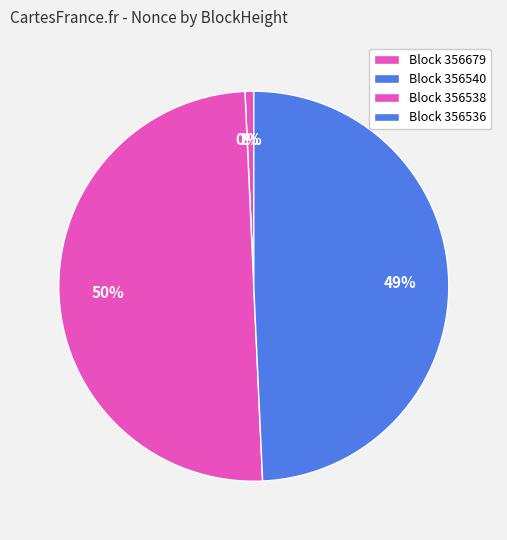

What is the change in value from 356679 to 356540?

-1